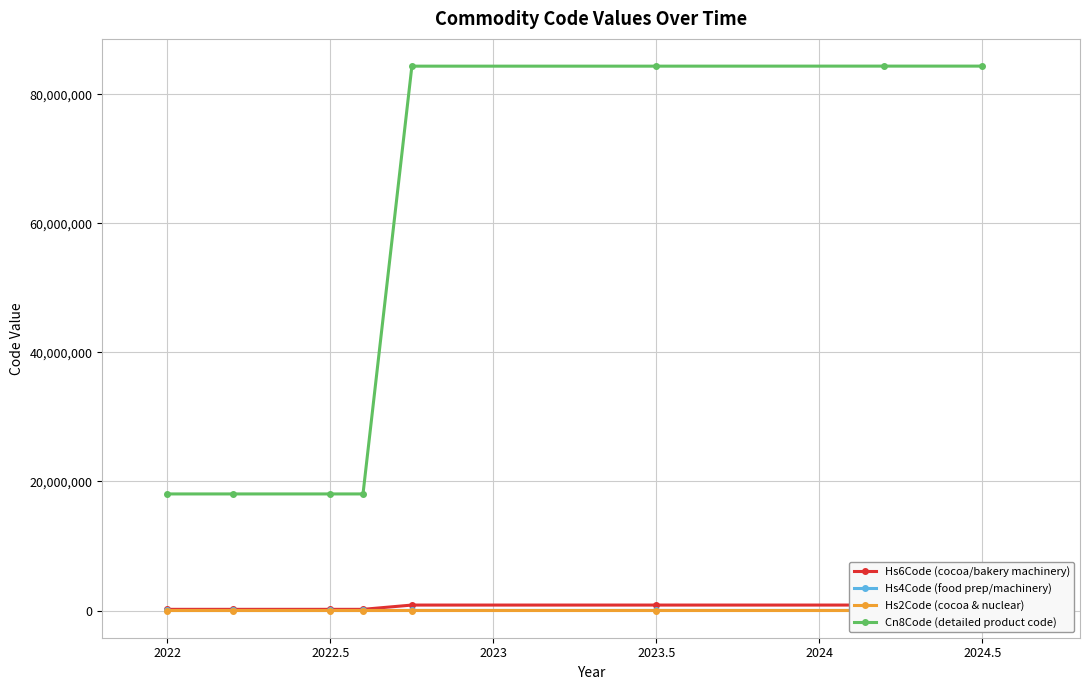

True or false: Cn8Code (detailed product code) has a value of 124783878 at 2024.5.

False